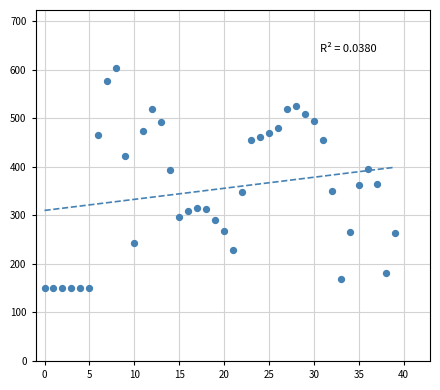

What is the range of Y values (max minus min)?

451.8